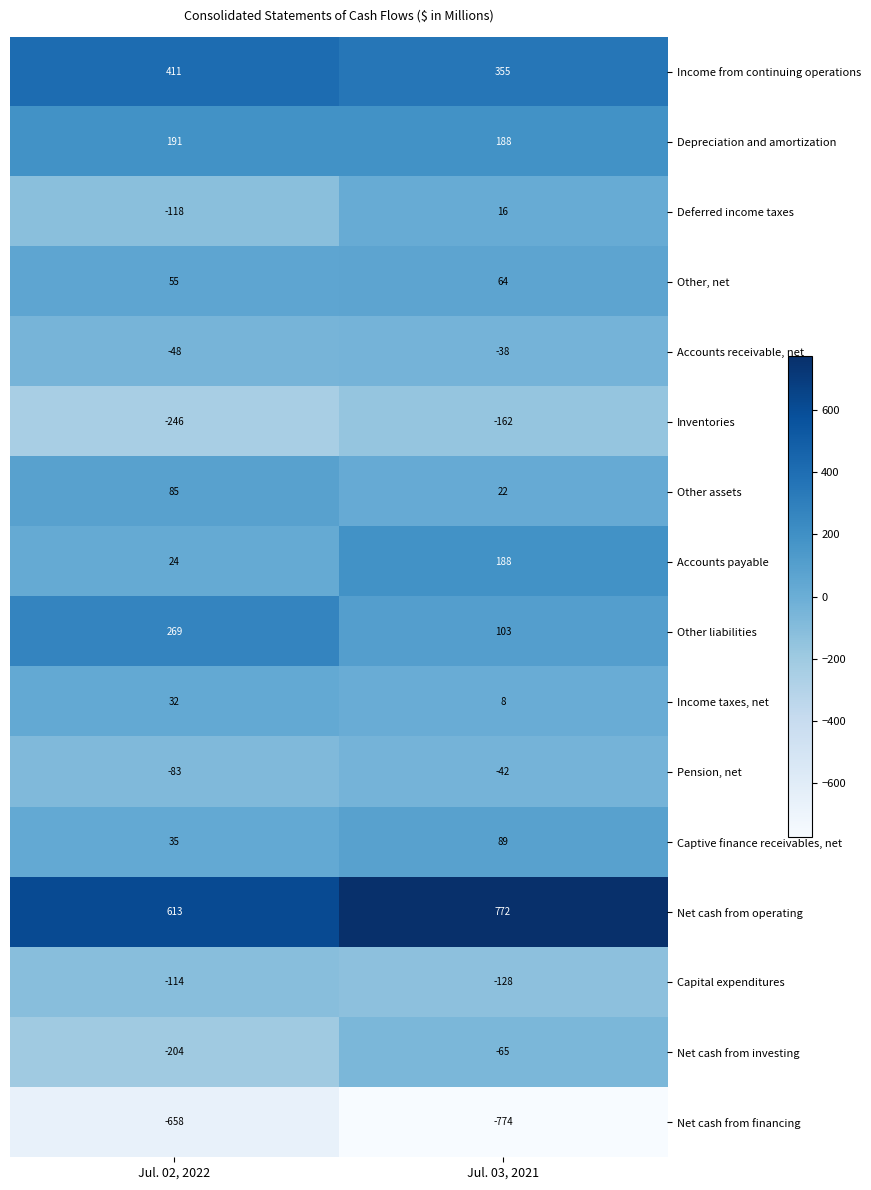

What is the total value across all series at Jul. 02, 2022?

244